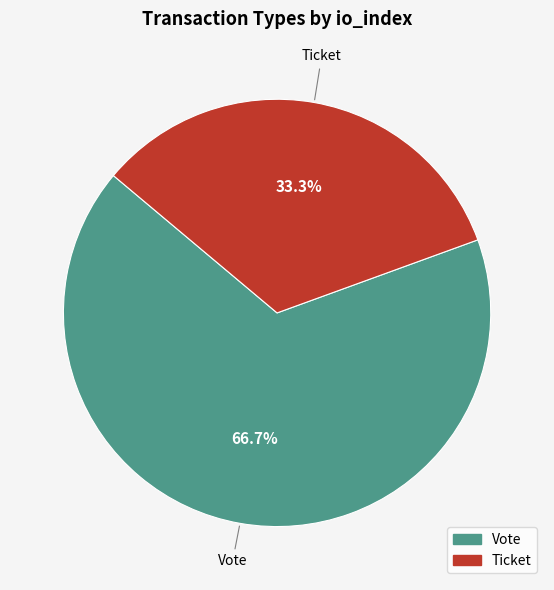

Which slice is the smallest?

Ticket